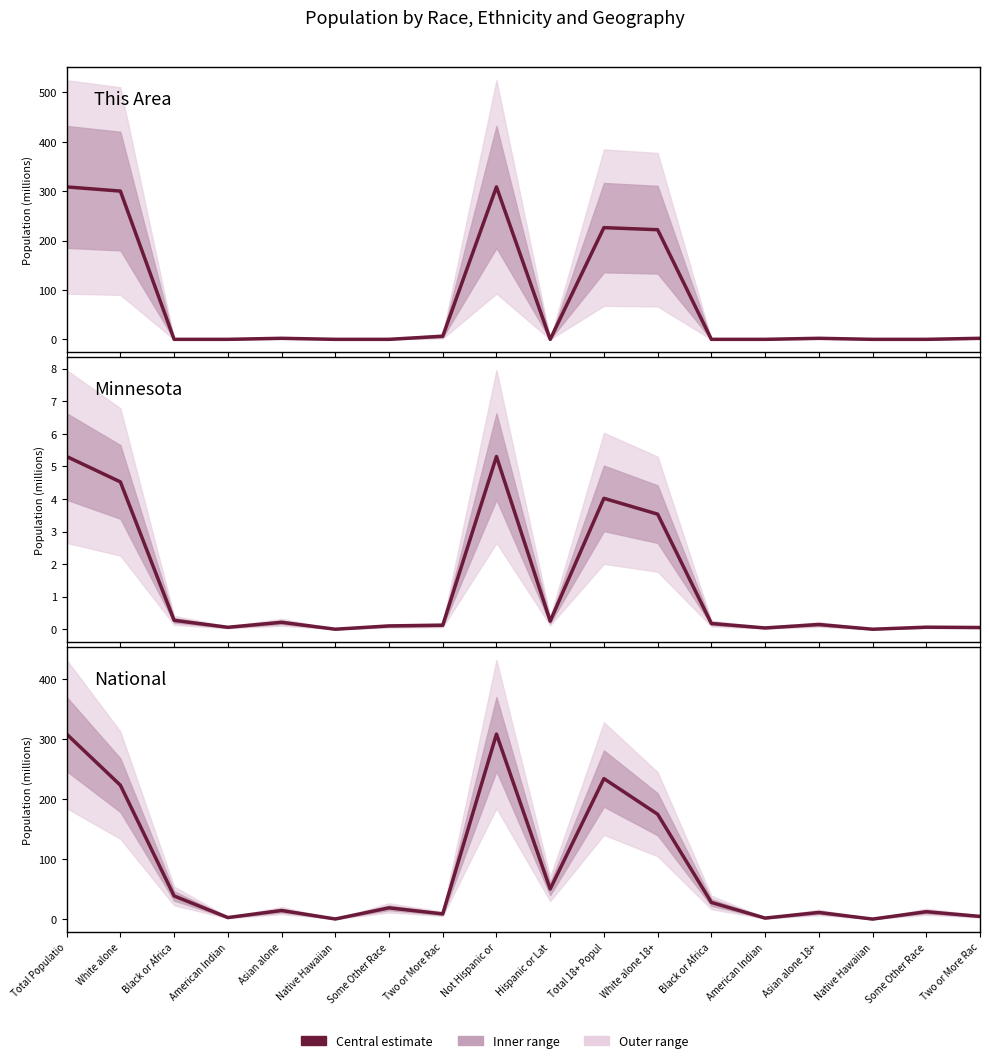

Rank the categories by This Area value from highest to lowest.

Total Populatio, Not Hispanic or, White alone, Total 18+ Popul, White alone 18+, Two or More Rac, Asian alone, Asian alone 18+, Two or More Rac, Black or Africa, American Indian, Native Hawaiian, Some Other Race, Hispanic or Lat, Black or Africa, American Indian, Native Hawaiian, Some Other Race